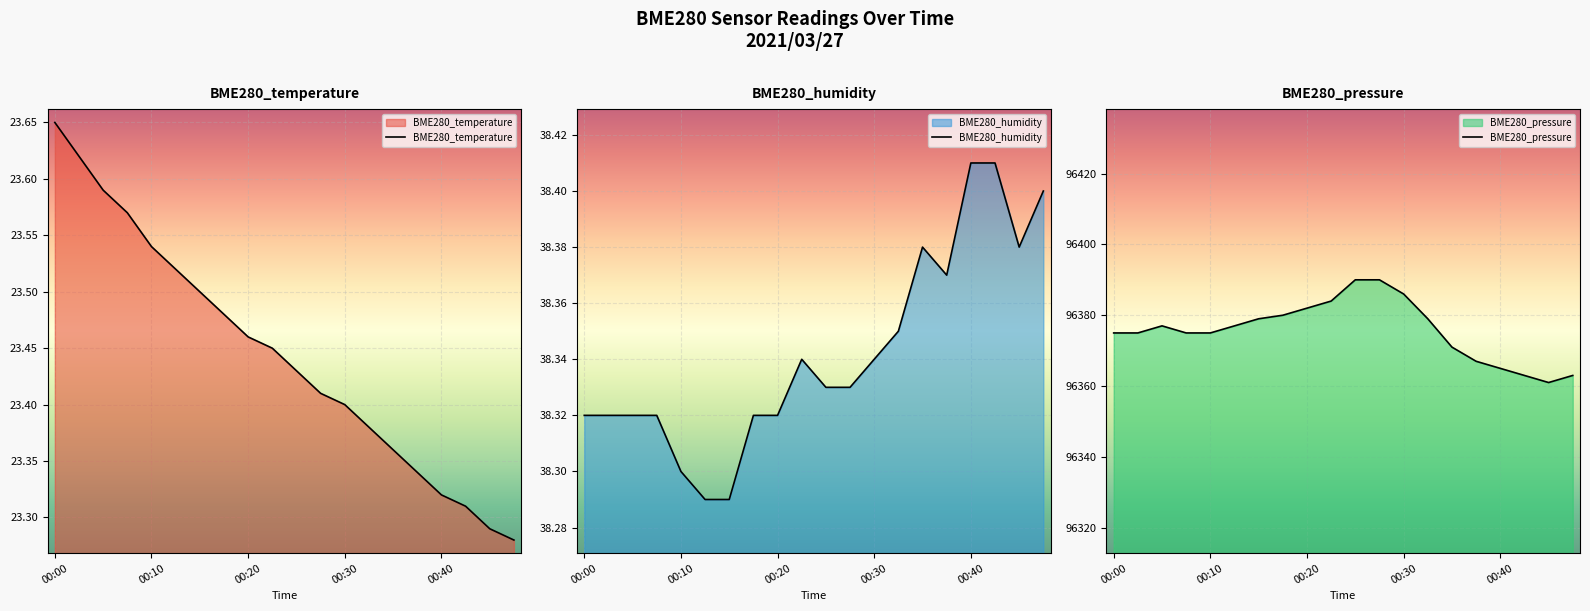

At which label does BME280_temperature reach its peak?

00:00